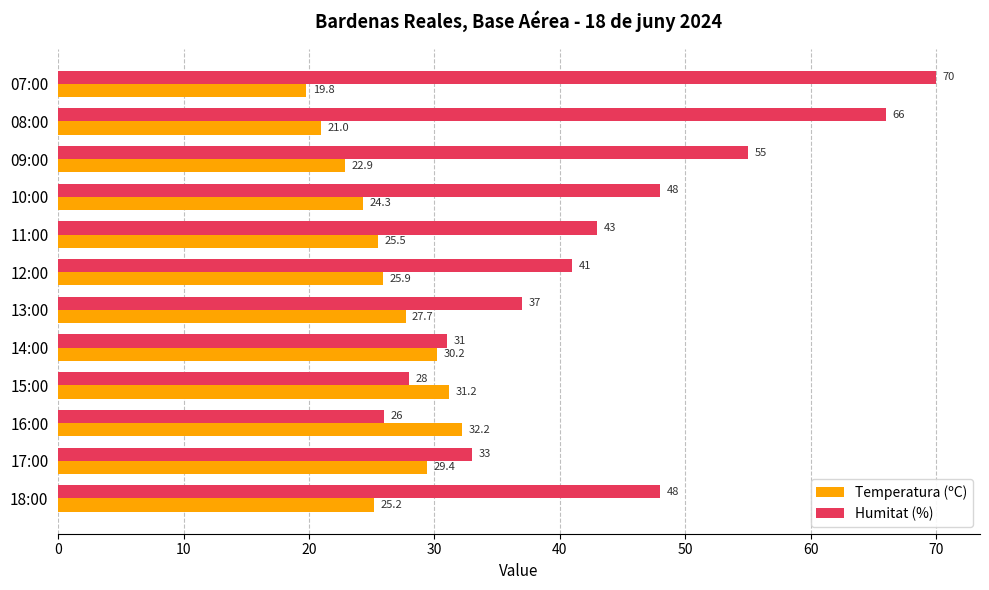

At how many categories does at least one series exceed 44?

5